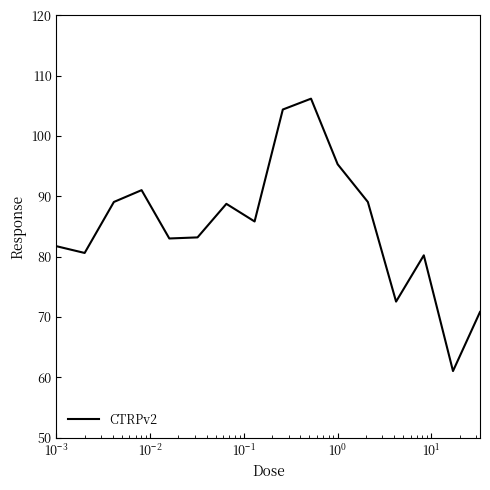

What is the minimum value shown in the chart?

61.1